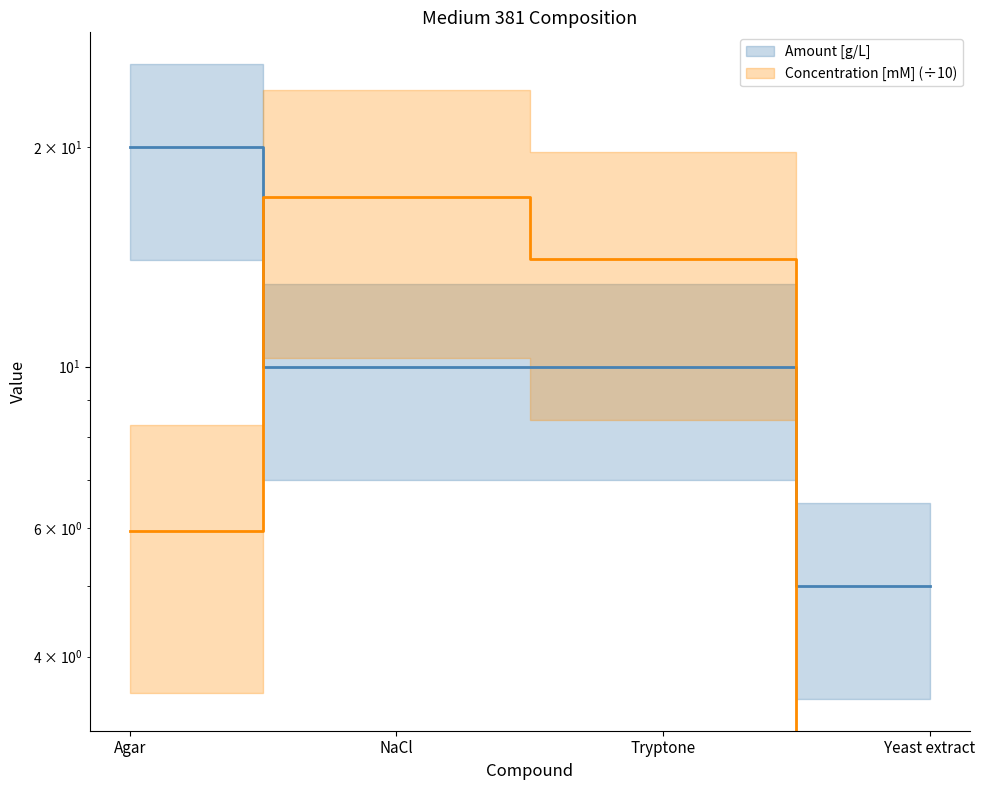

At how many categories does at least one series exceed 14?

3